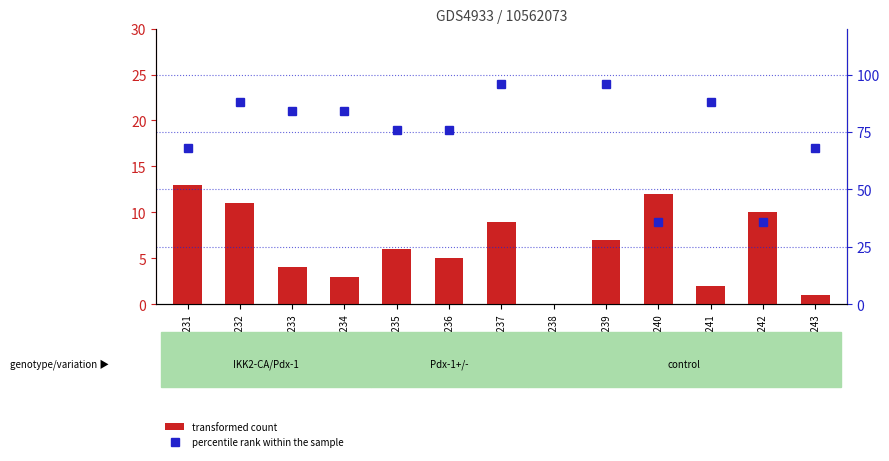

What are all the series names shown in the legend?

transformed count, percentile rank within the sample